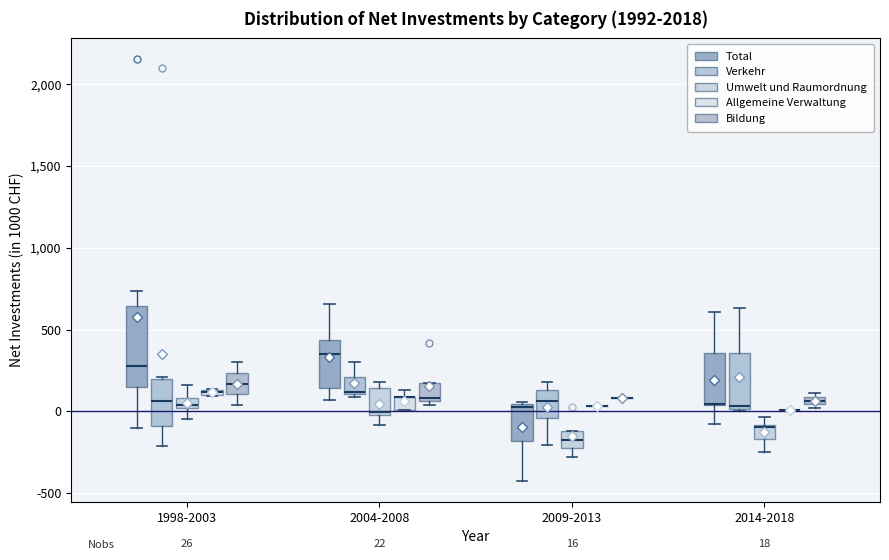

Which box is the tallest, from its lower edge to its upper edge?

1998-2003 (Total)